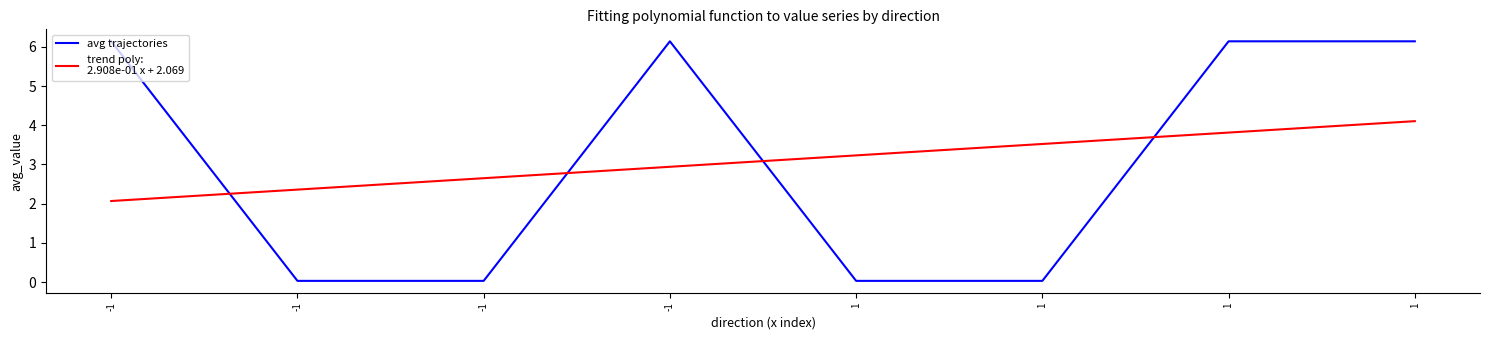

What is the change in value from 1 to 1?

+6.1